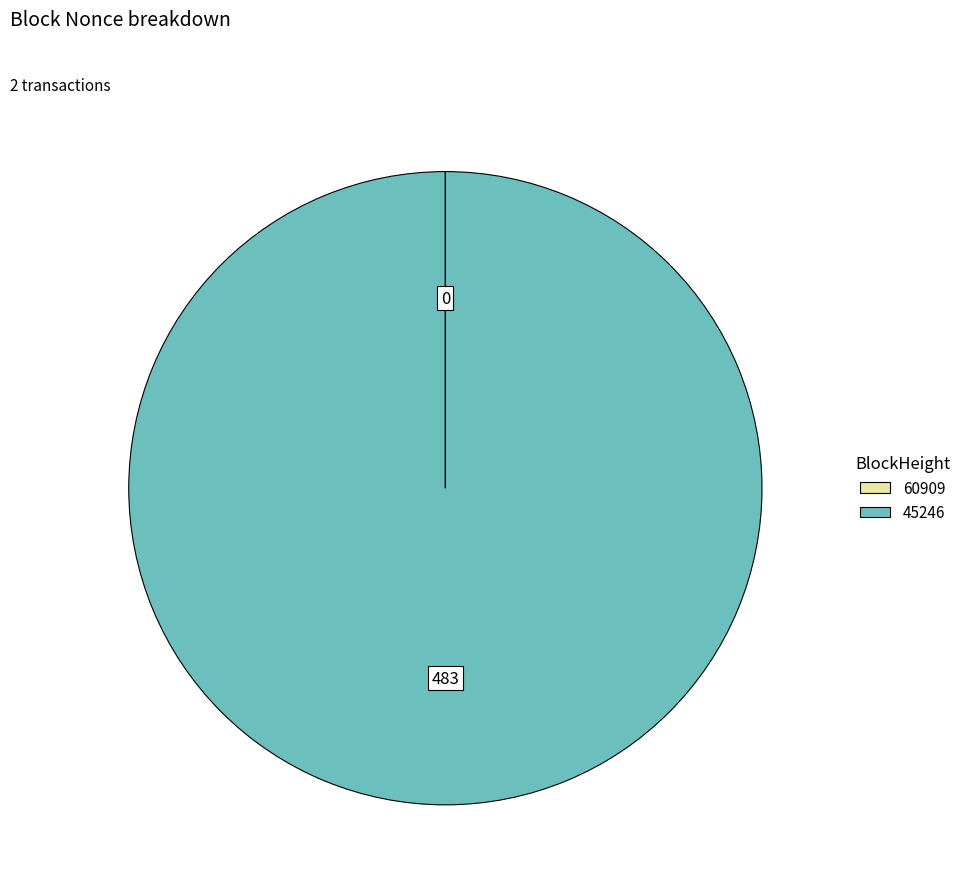

What is the largest slice in the pie chart?

45246